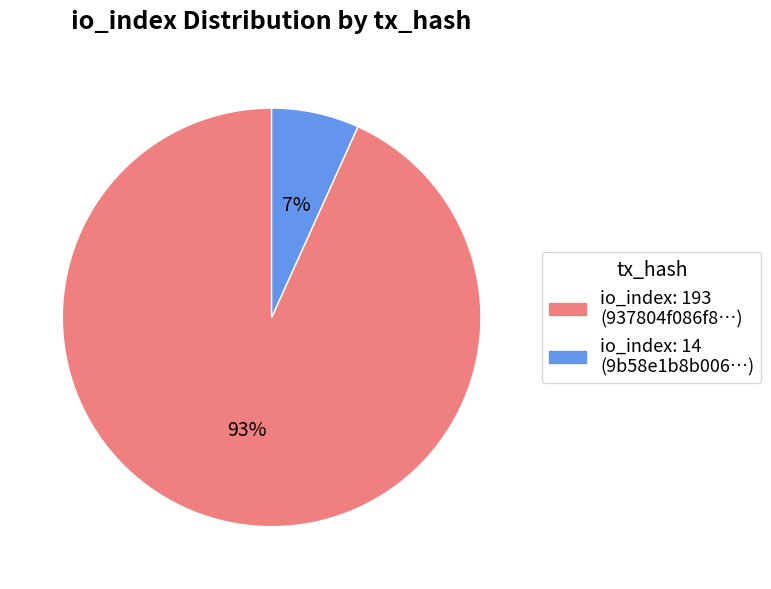

Is there a majority slice in this chart?

Yes